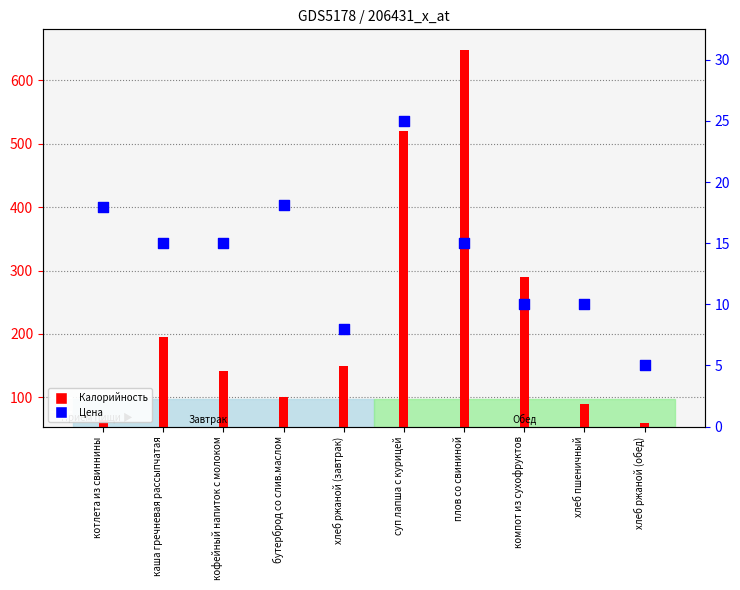

Approximately how many times larger is the value at компот из сухофруктов compared to суп лапша с курицей?

0.4